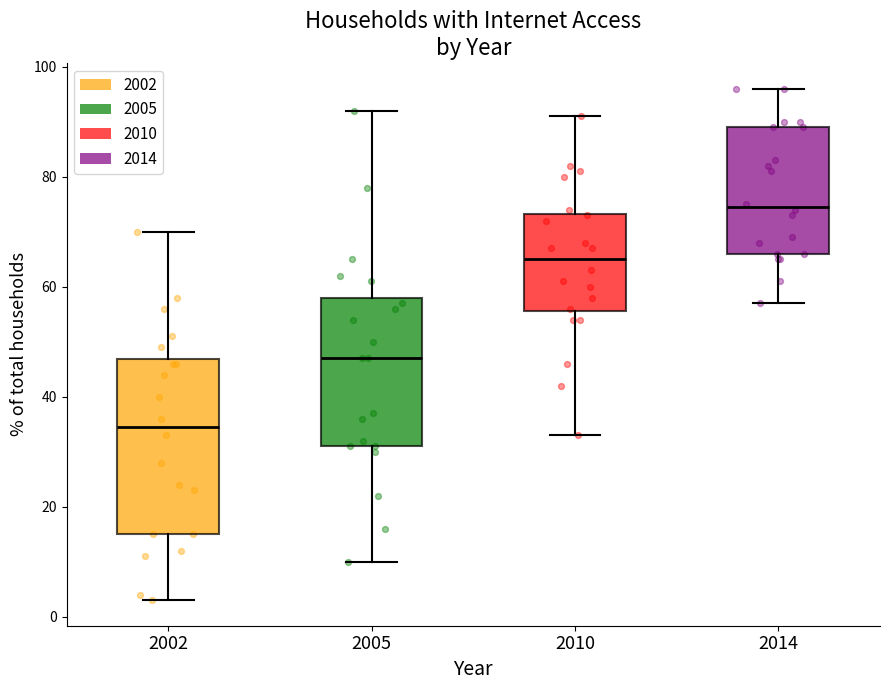

Reading left to right, read every box against the y-axis: the position of its median line, the range the box covers, and the ends of its whiskers. The values are not printed on the chart, so give them approximately, as read against the axis.

2002: median 34, box 16 to 46, whiskers 4 to 70
2005: median 48, box 32 to 58, whiskers 10 to 92
2010: median 66, box 56 to 74, whiskers 34 to 92
2014: median 74, box 66 to 90, whiskers 58 to 96